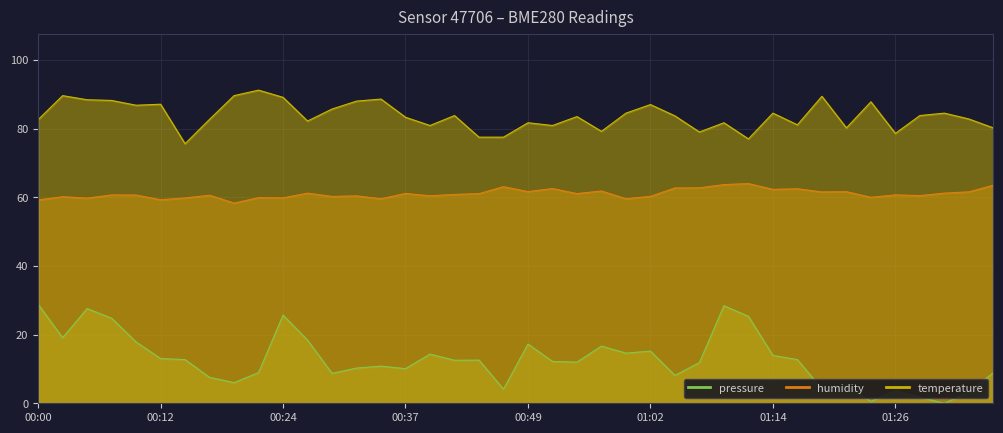

At which label does pressure first exceed 12?

00:00